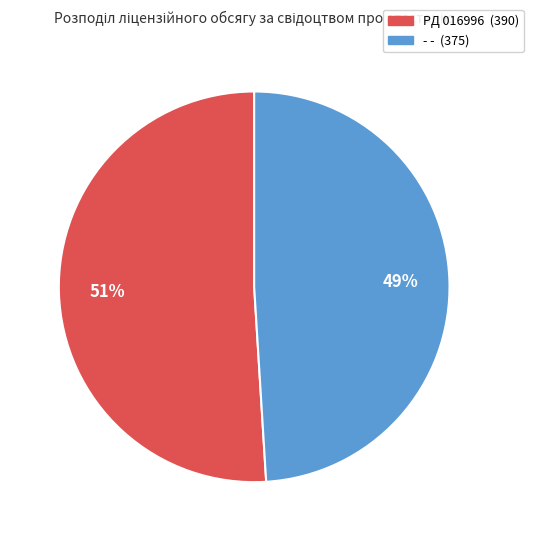

To the nearest percent, what is the difference between the largest and smallest slice percentages?

2%